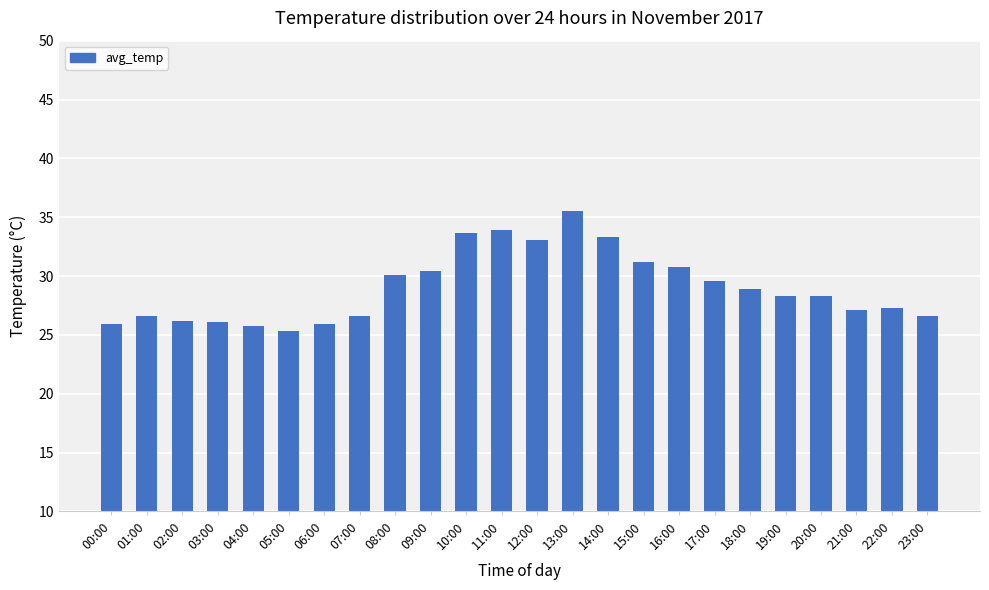

What is the minimum value shown in the chart?

25.3